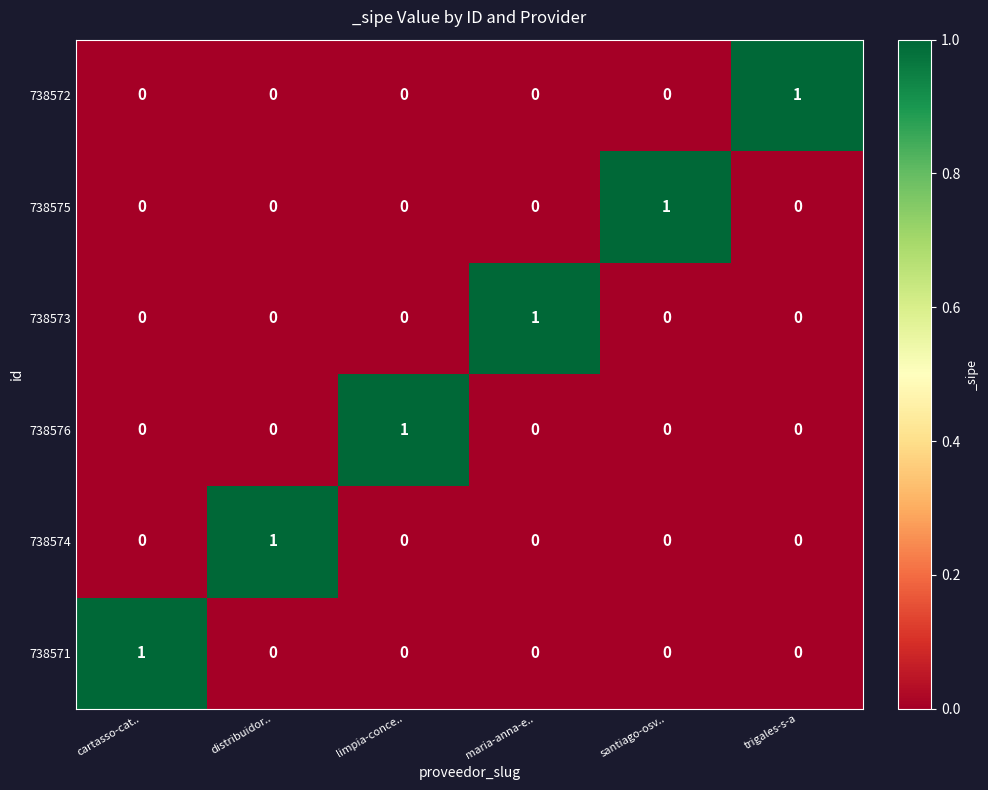

How many 738574 values are between 0 and 1?

6